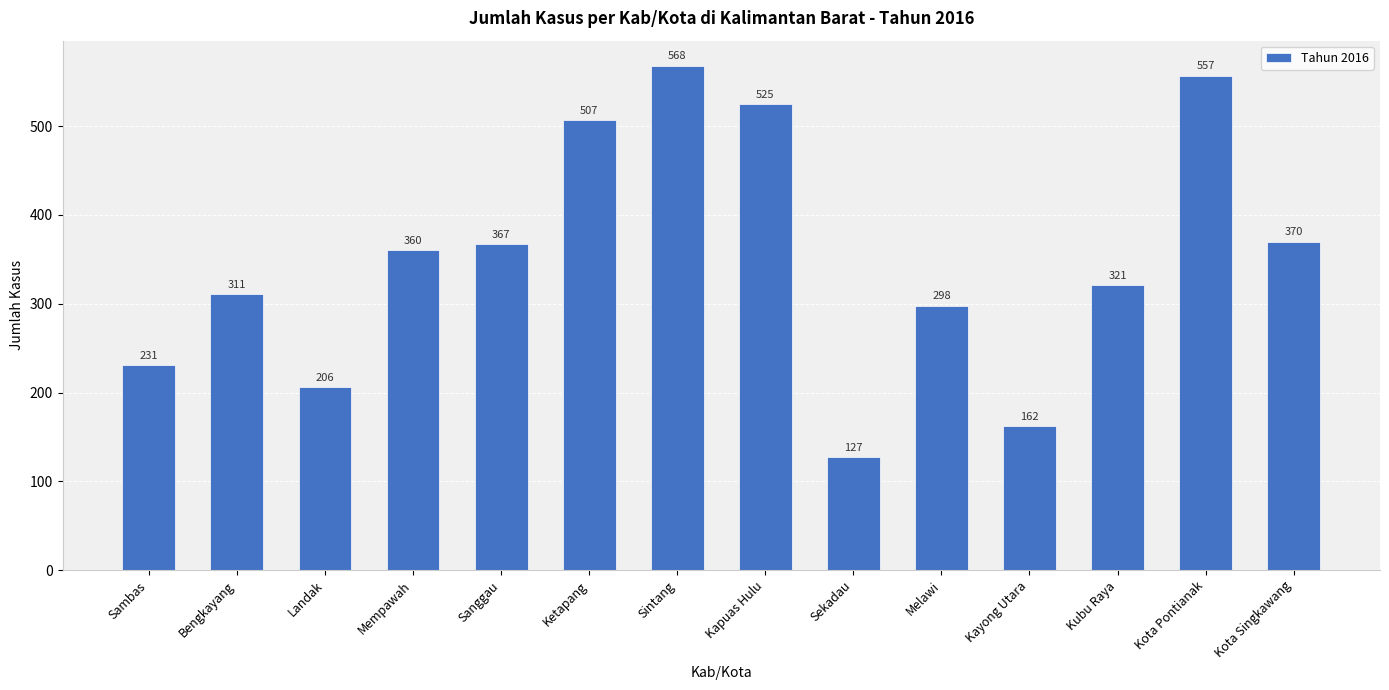

Count the number of categories in the chart.

14